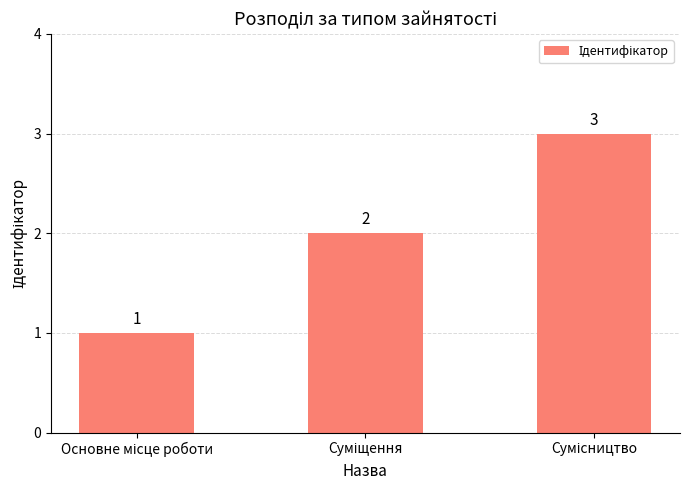

What is the greatest value displayed?

3